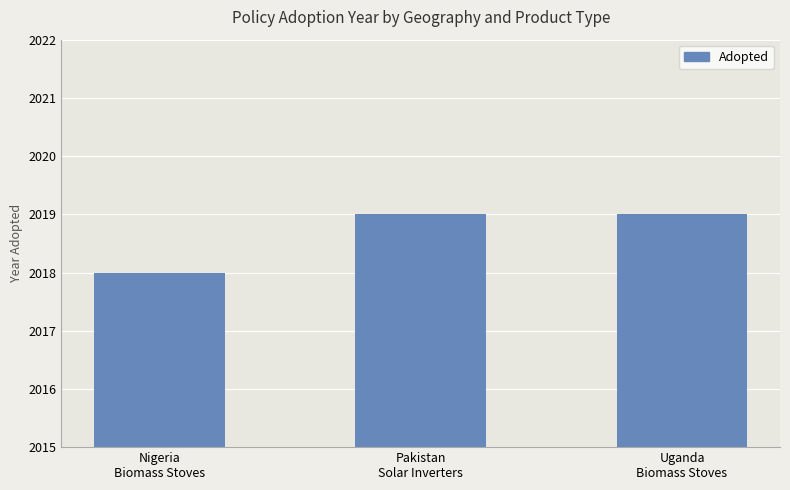

What is the sum of all values?

6056